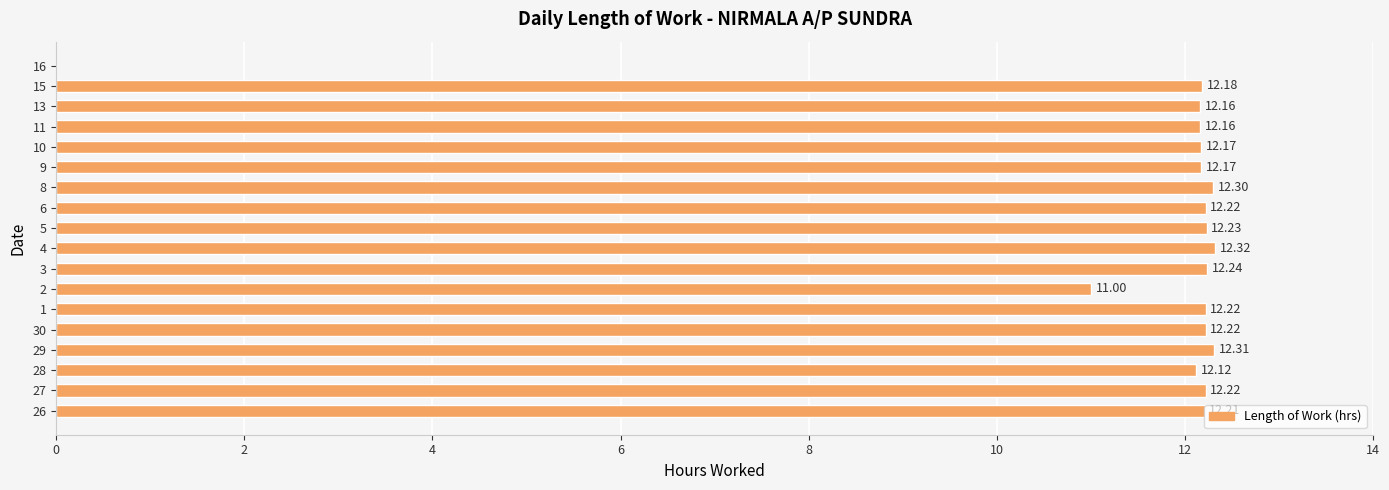

What is the sum of the values at 9 and 2?

23.2